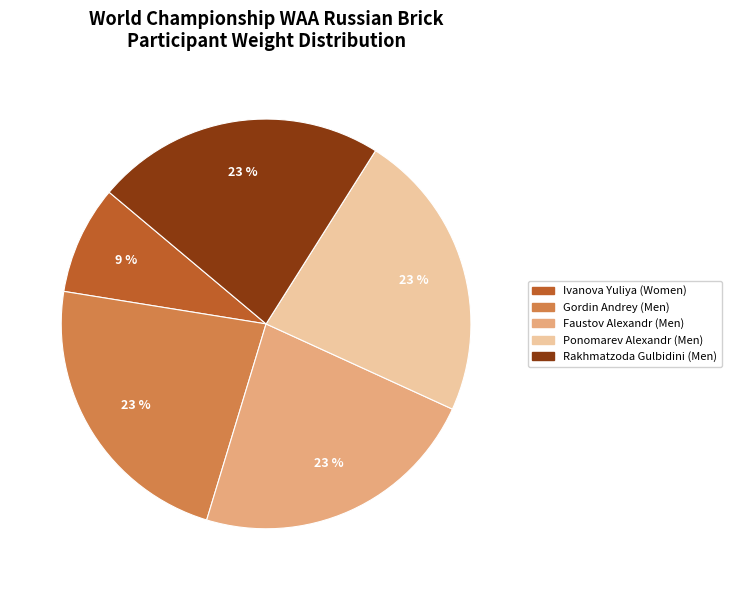

Combined, do Ponomarev Alexandr (Men) and Gordin Andrey (Men) account for over 50%?

No